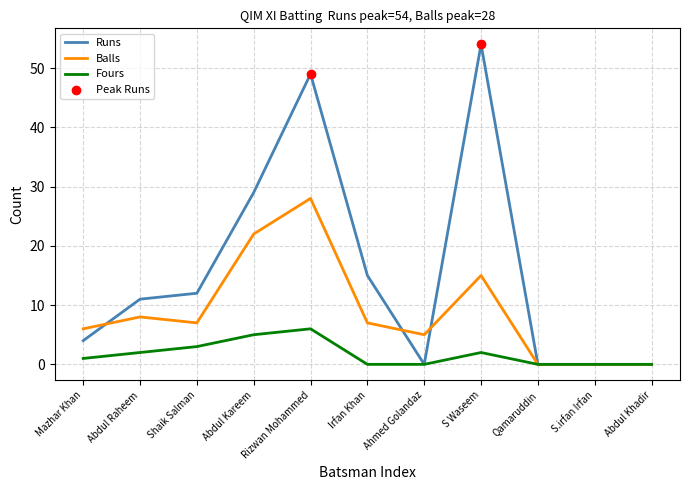

Which series has the widest spread of values?

Runs